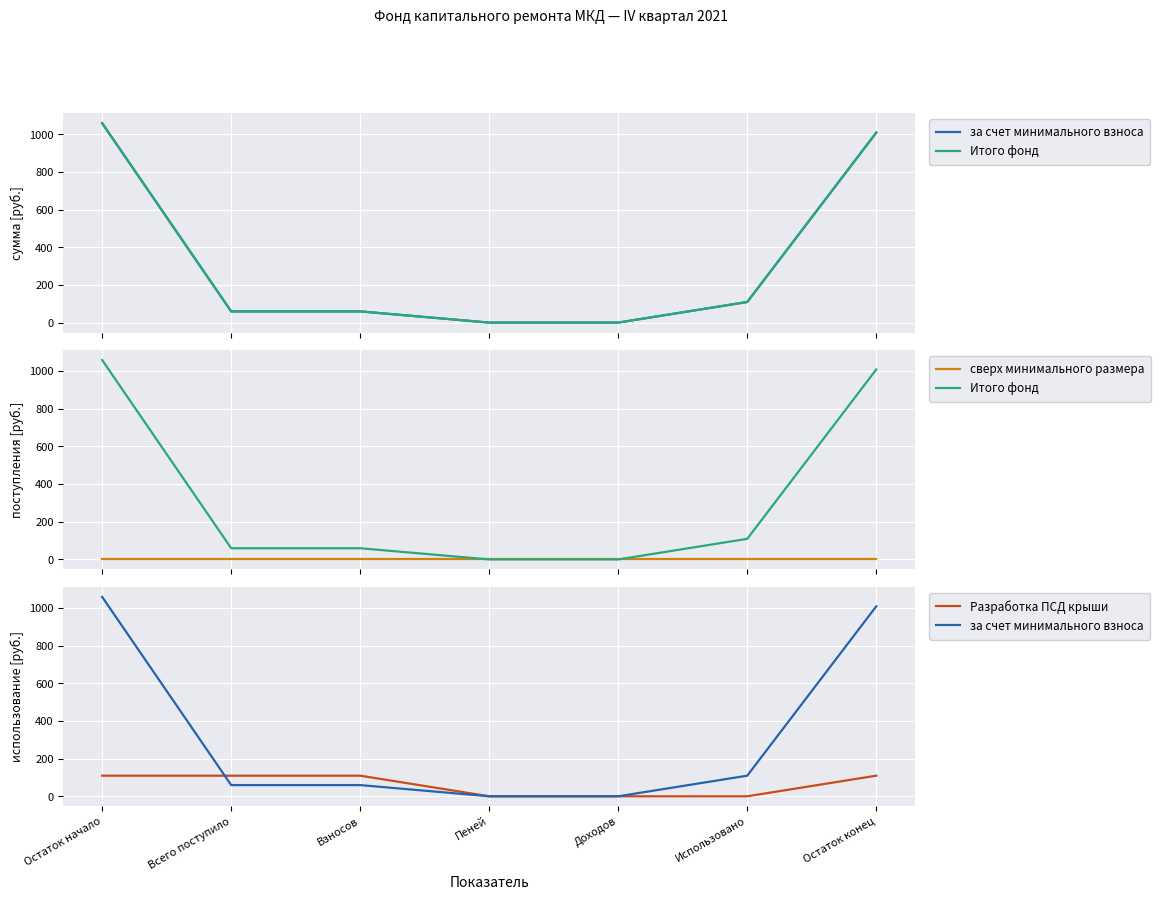

Reading left to right, what are all the values shown in this chart?

за счет минимального взноса: 1058.9	59.4	59.4	0.0	0.0	109.4	1008.9
Итого фонд: 1058.9	59.4	59.4	0.0	0.0	109.4	1008.9
сверх минимального размера: 0.0	0.0	0.0	0.0	0.0	0.0	0.0
Разработка ПСД крыши: 109.4	109.4	109.4	0.0	0.0	0.0	109.4